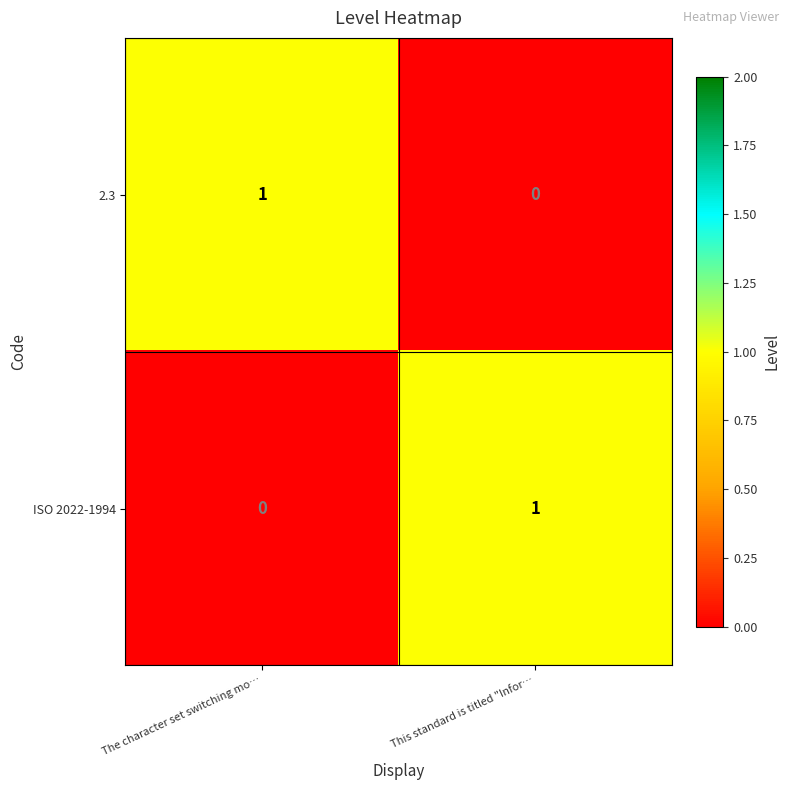

The ISO 2022-1994 series shows 1 at This standard is titled "Infor…. True or false?

True